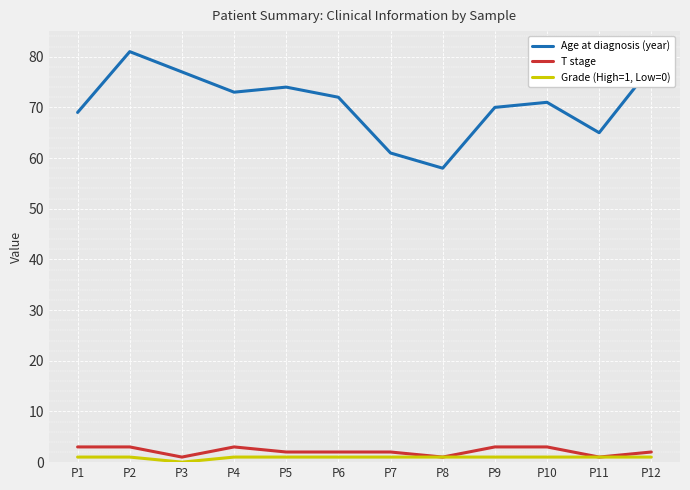

Which series has the widest spread of values?

Age at diagnosis (year)